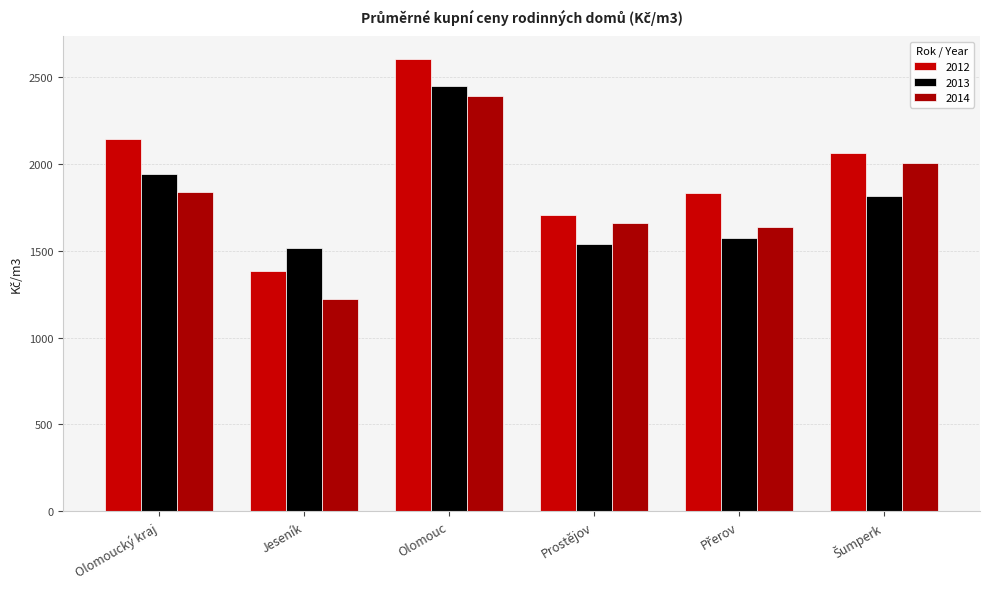

What position from the left is Olomouc?

3